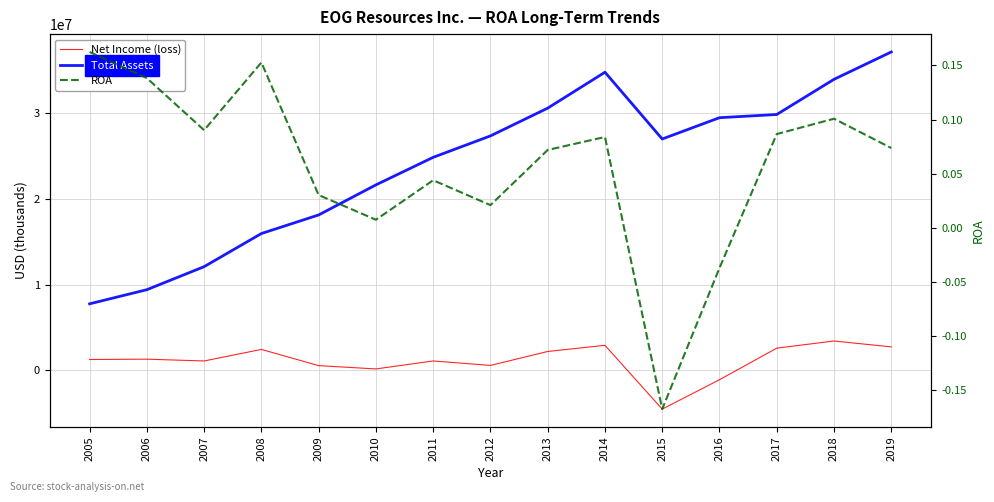

Reading left to right, transcribe all the data shown in this chart.

Net Income (loss): 1259576.0	1299885.0	1089918.0	2436919.0	546627.0	160654.0	1091123.0	570279.0	2197109.0	2915487.0	-4524515.0	-1096686.0	2582579.0	3419040.0	2734910.0
Total Assets: 7753320.0	9402160.0	12088907.0	15951226.0	18118667.0	21624233.0	24838797.0	27336578.0	30574238.0	34762687.0	26975244.0	29459433.0	29833078.0	33934474.0	37124608.0
ROA: 0.2	0.1	0.1	0.2	0.0	0.0	0.0	0.0	0.1	0.1	-0.2	-0.0	0.1	0.1	0.1